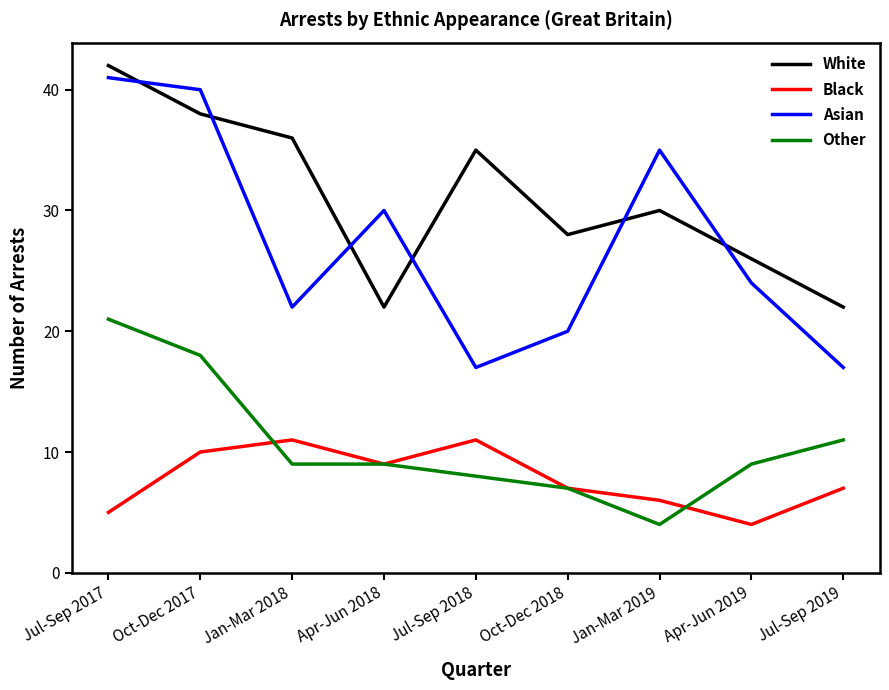

True or false: Asian and Black cross at least once.

False